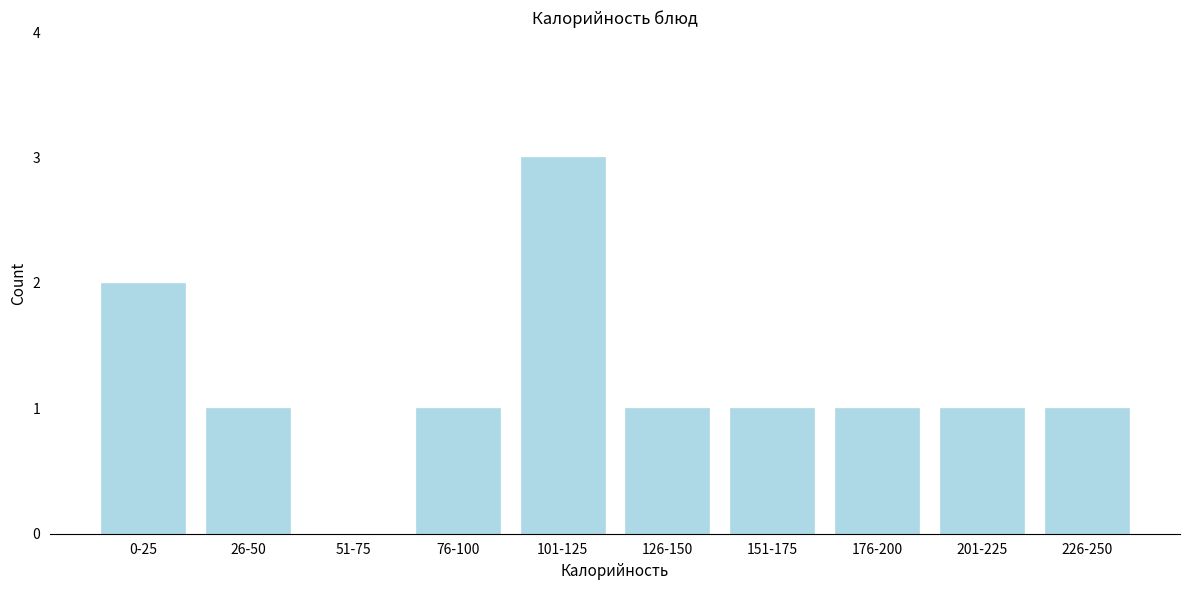

Reading left to right, what are all the values shown in this chart?

0-25=2	26-50=1	51-75=0	76-100=1	101-125=3	126-150=1	151-175=1	176-200=1	201-225=1	226-250=1